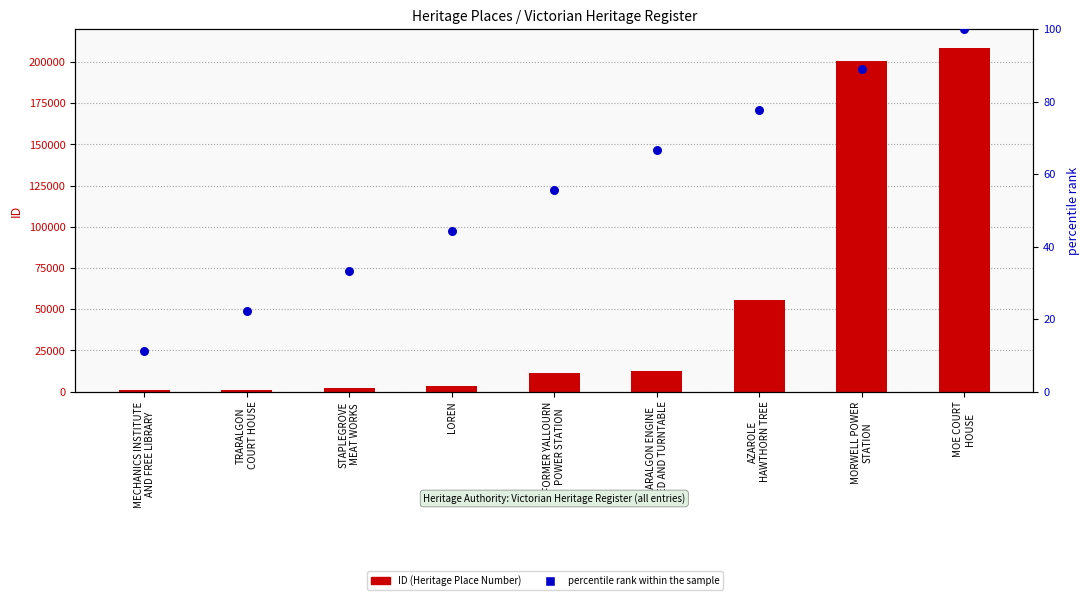

Which series contains the lowest Y value?

percentile rank within the sample